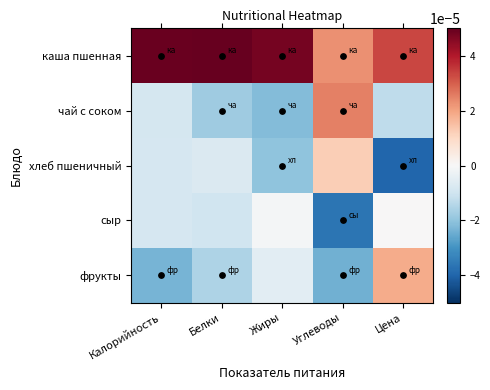

Rank the series at Углеводы from highest to lowest value.

чай с соком, каша пшенная, хлеб пшеничный, фрукты, сыр